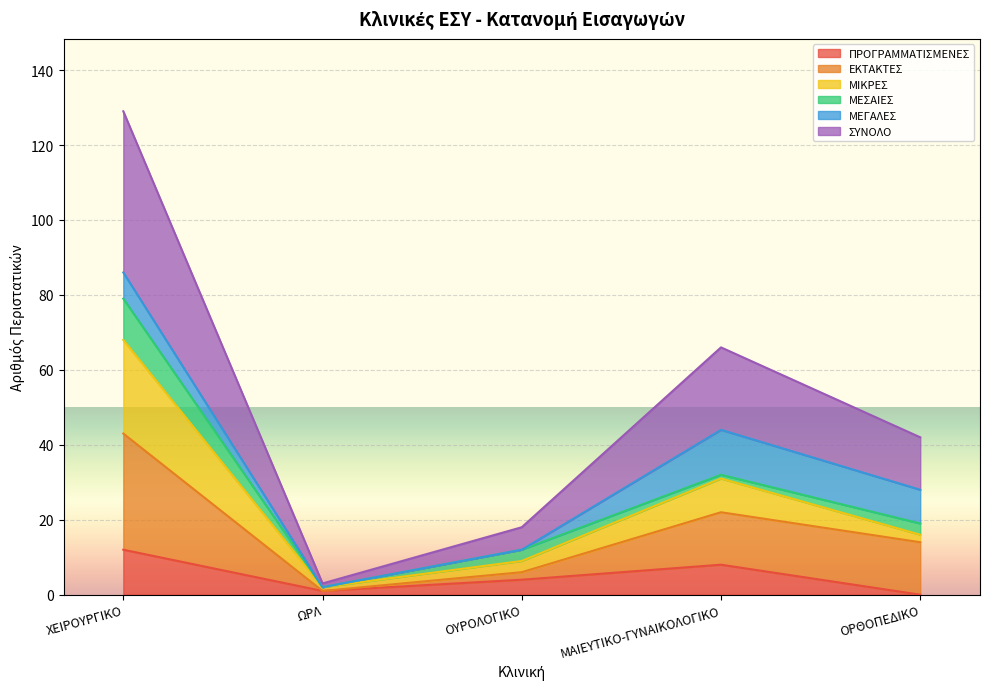

The value of ΠΡΟΓΡΑΜΜΑΤΙΣΜΕΝΕΣ at ΧΕΙΡΟΥΡΓΙΚΟ is 12. True or false?

True